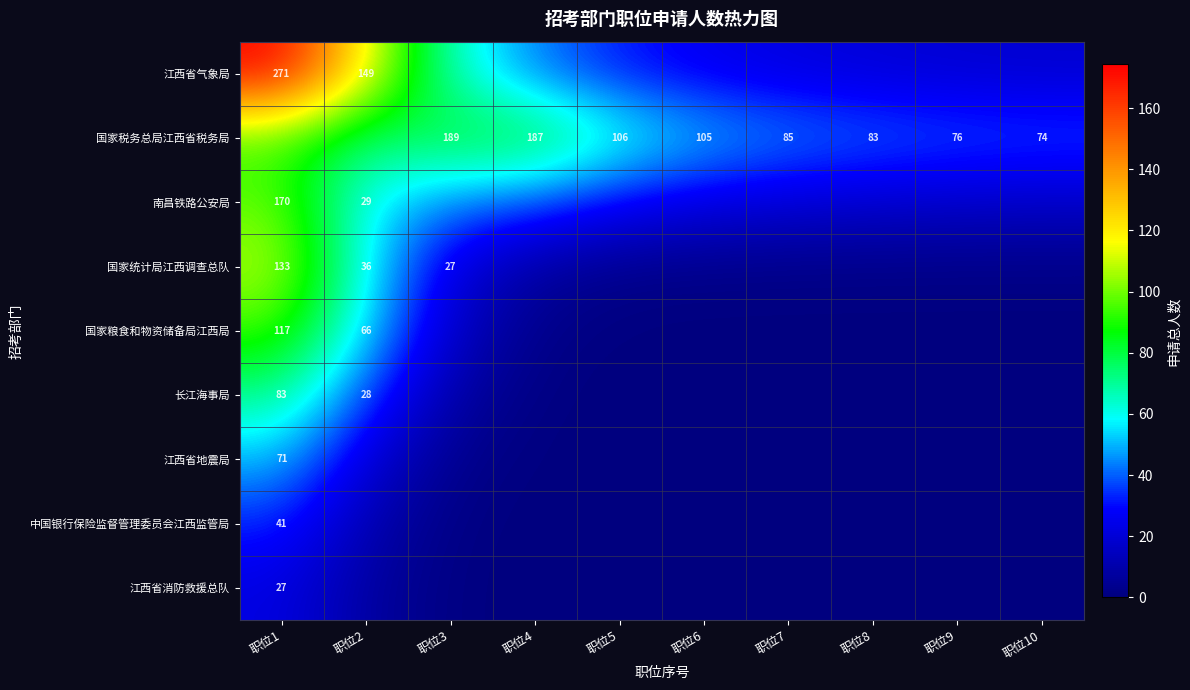

True or false: 南昌铁路公安局 has a value of 23.3 at 职位6.

True